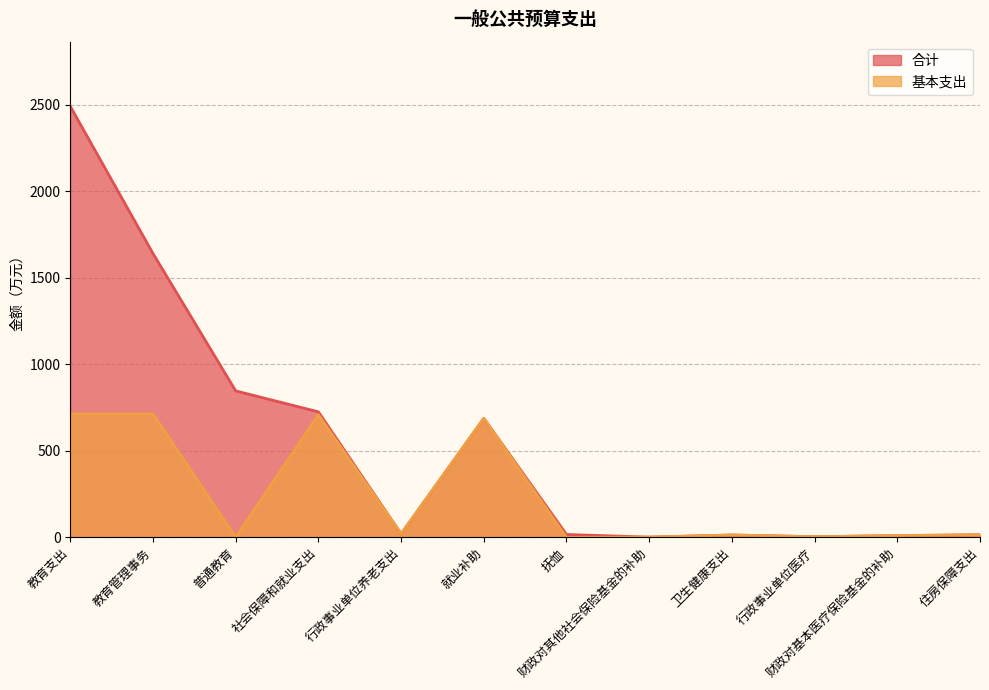

At which label is 合计 closest to 1245?

教育管理事务